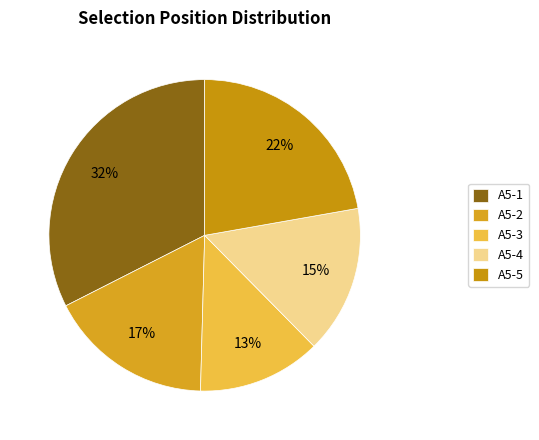

Rank the categories by value from highest to lowest.

A5-1, A5-5, A5-2, A5-4, A5-3